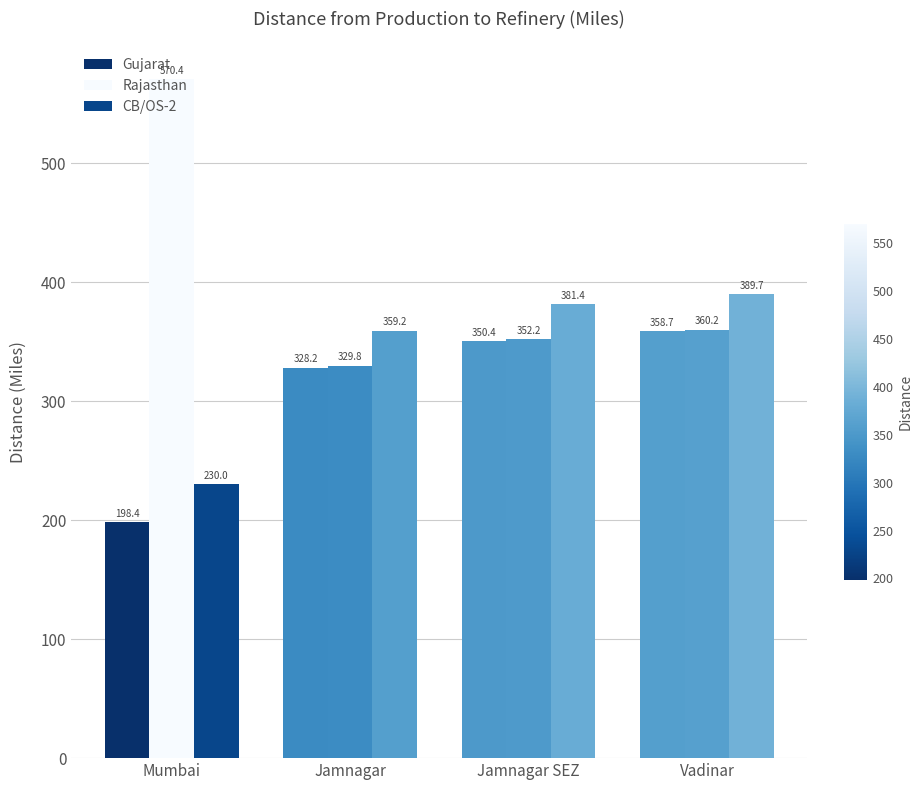

What is the smallest value displayed?

198.4